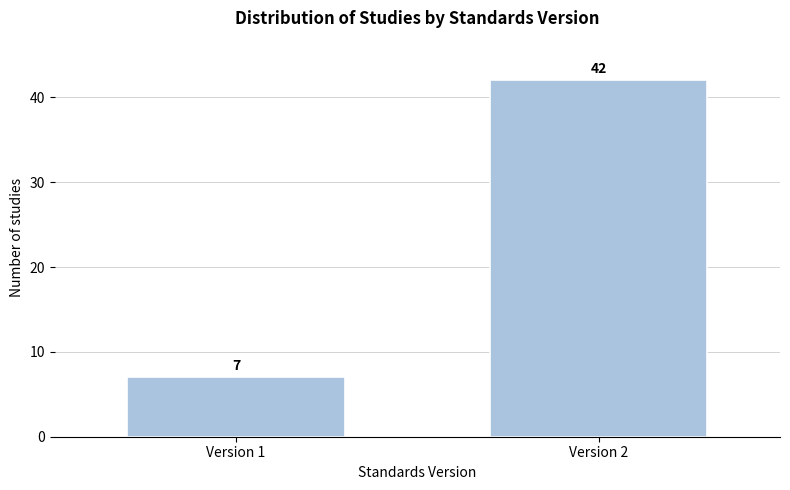

Reading left to right, list all the values displayed in this chart.

Version 1=7	Version 2=42